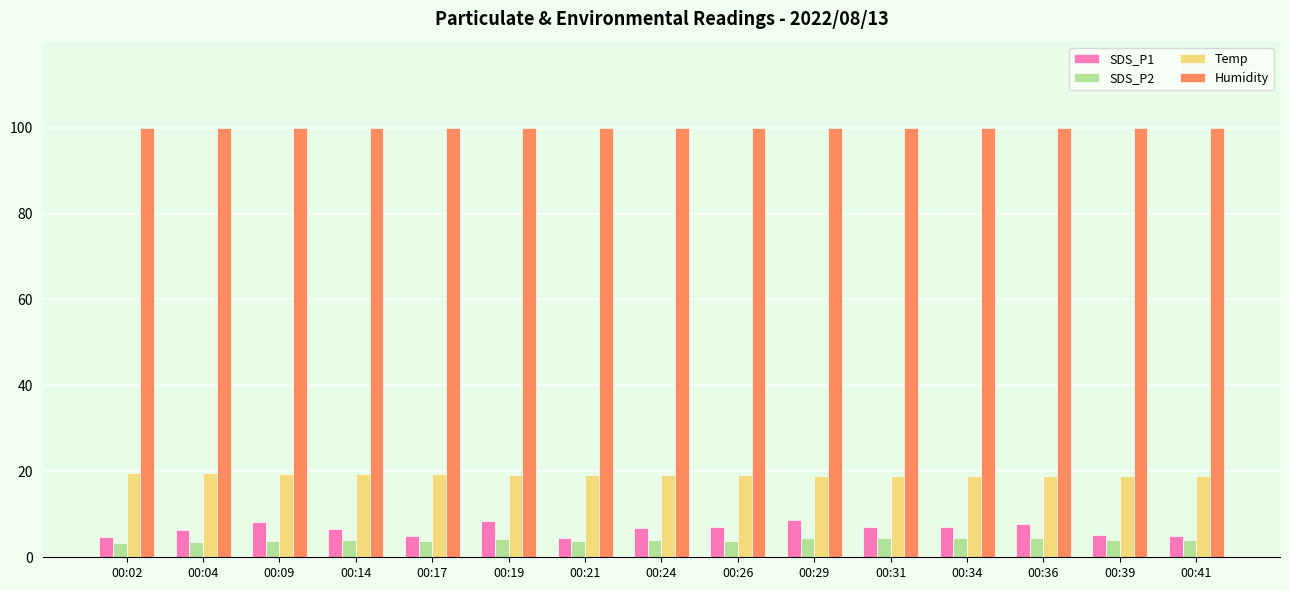

What is the spread (max minus min) of values at 00:04?

96.4